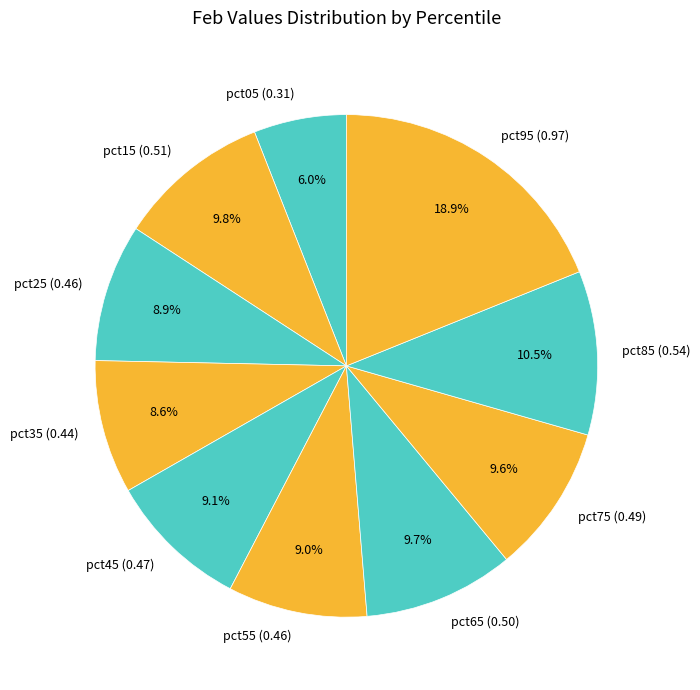

To the nearest percent, what is the combined percentage of pct25 and pct35?

17%